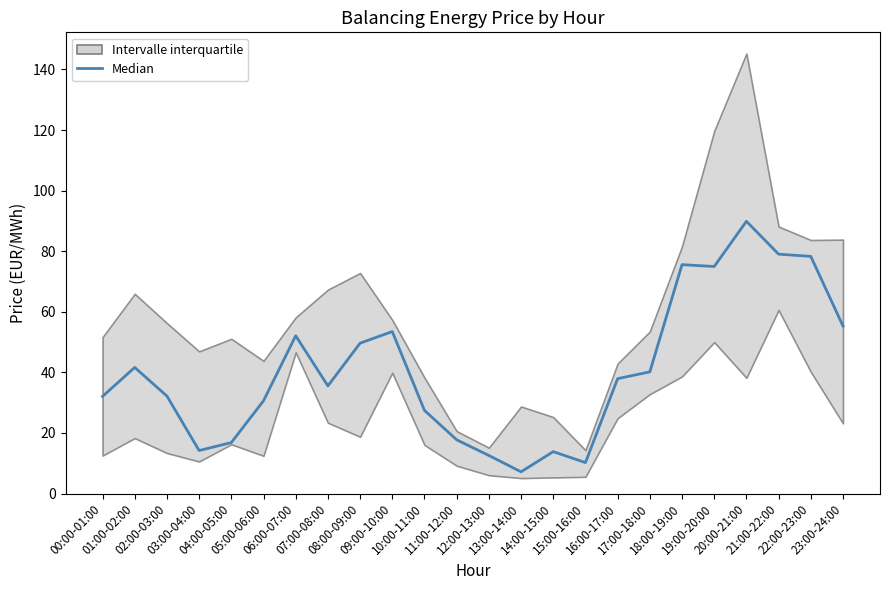

List the labels in order of value, largest first.

20:00-21:00, 21:00-22:00, 22:00-23:00, 18:00-19:00, 19:00-20:00, 23:00-24:00, 09:00-10:00, 06:00-07:00, 08:00-09:00, 01:00-02:00, 17:00-18:00, 16:00-17:00, 07:00-08:00, 02:00-03:00, 00:00-01:00, 05:00-06:00, 10:00-11:00, 11:00-12:00, 04:00-05:00, 03:00-04:00, 14:00-15:00, 12:00-13:00, 15:00-16:00, 13:00-14:00